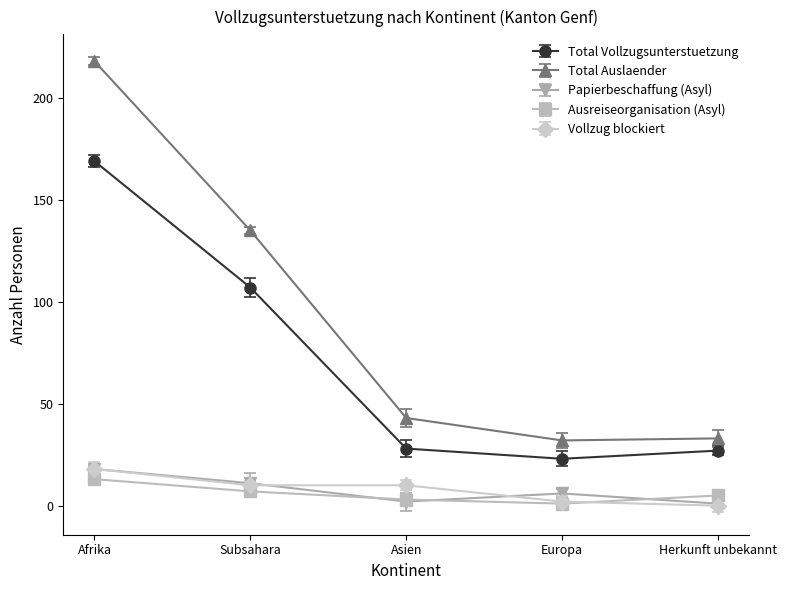

What is the label of the 4th point from the left?

Europa